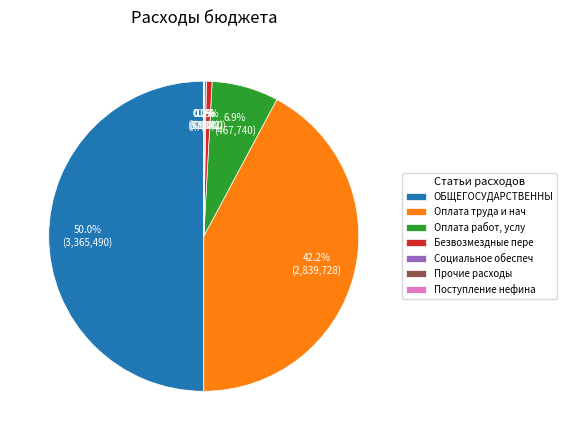

What is the largest slice in the pie chart?

ОБЩЕГОСУДАРСТВЕННЫ